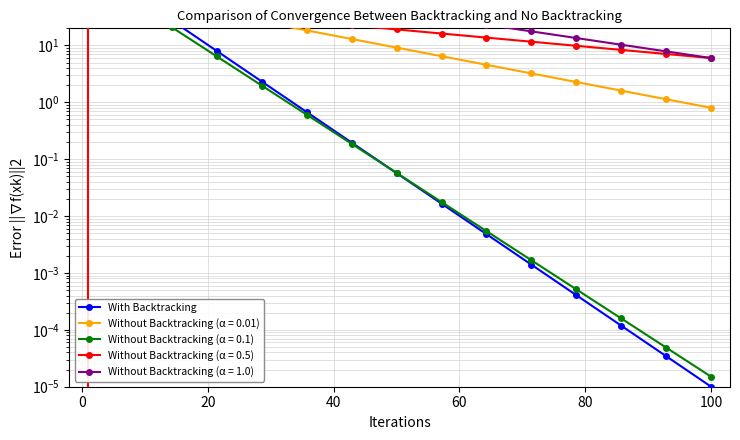

What is the greatest value displayed?

325.0